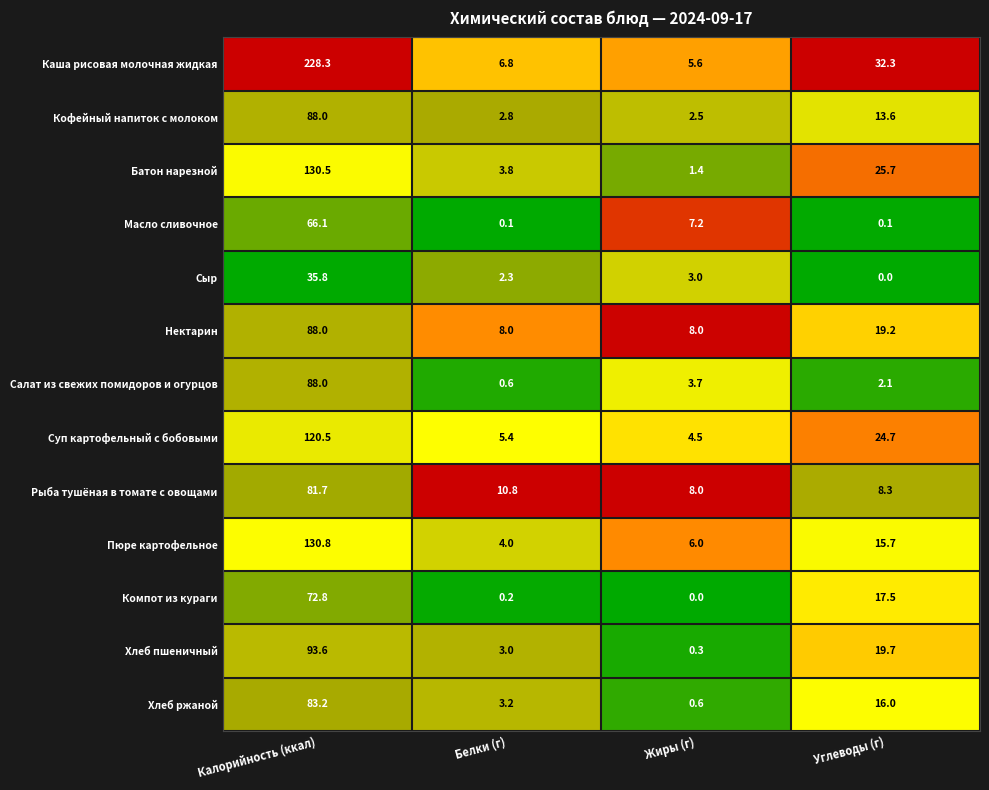

What is the difference between the second highest and minimum values in the Пюре картофельное series?

11.7